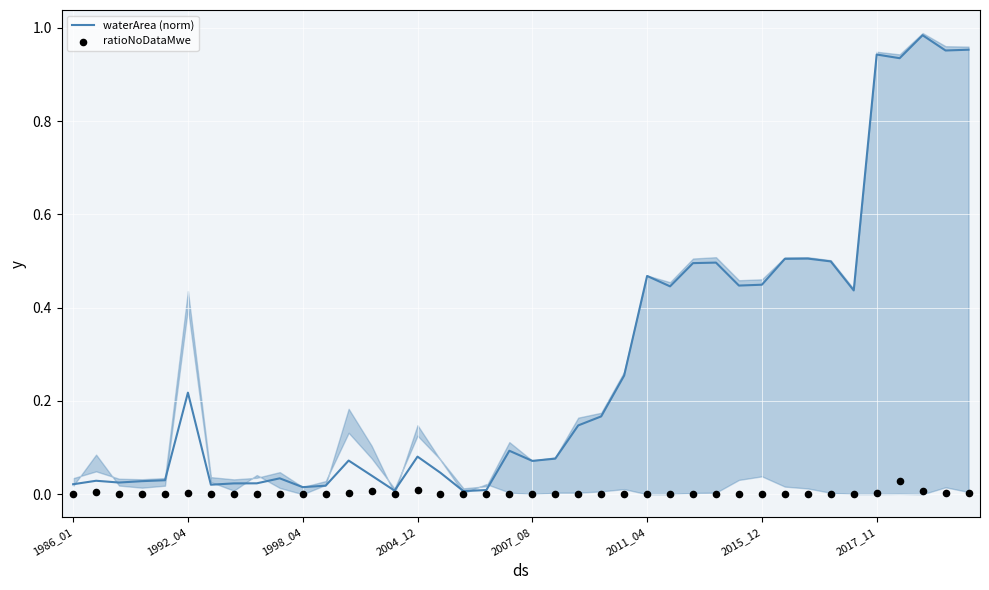

Which series has the largest Y range (max minus min)?

waterArea (norm)